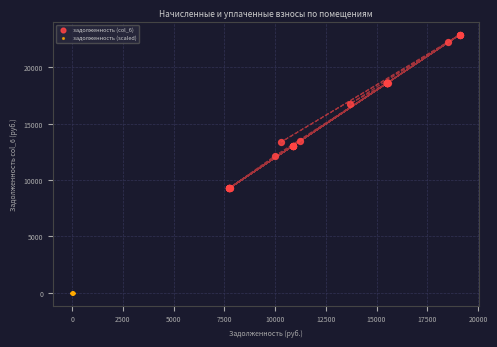

What are all the series names shown in the legend?

задолженность (col_6), задолженность (scaled)